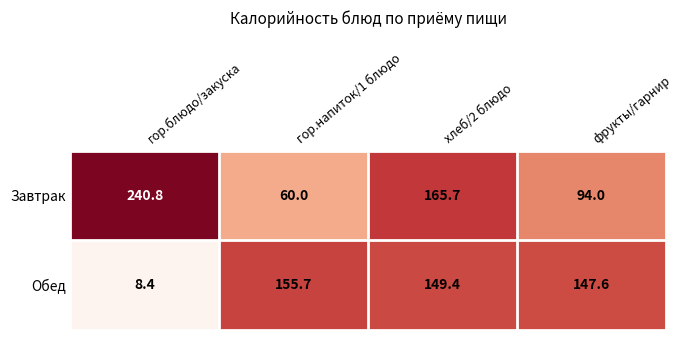

Rank the series by their average value, from highest to lowest.

Завтрак, Обед